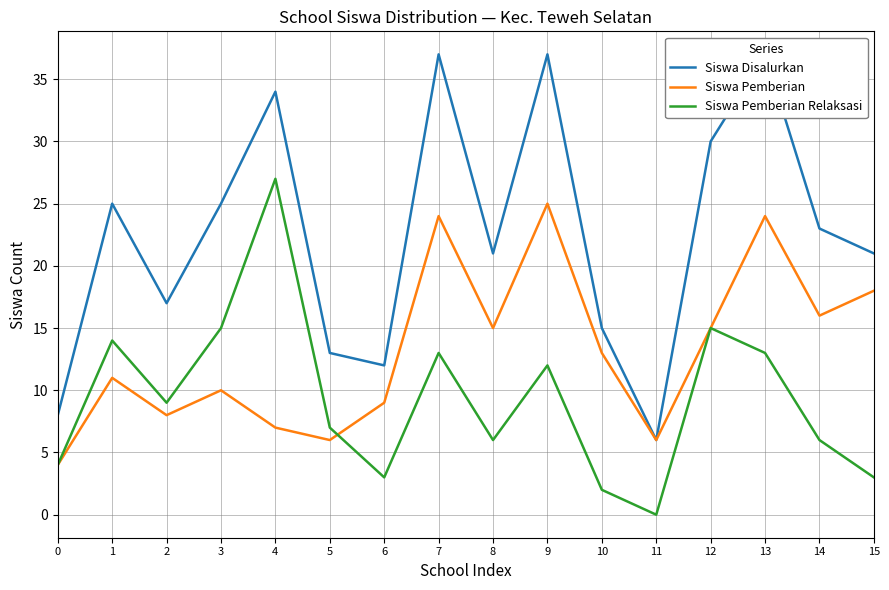

What is the sum of all Siswa Pemberian values?

211